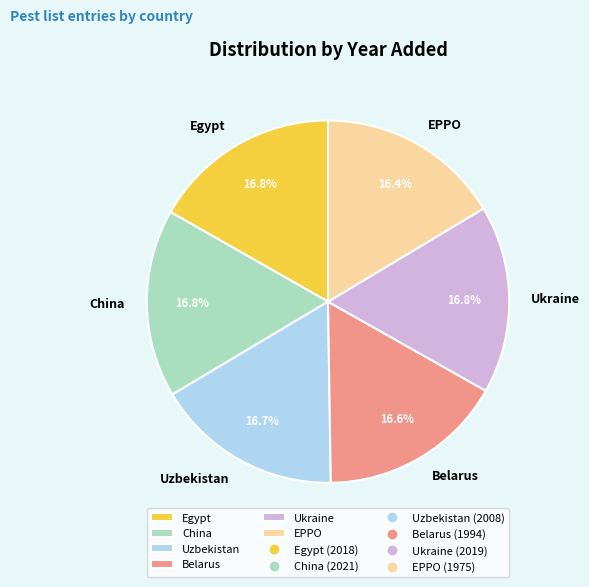

Approximately how many times larger is the value at China compared to Belarus?

1.0